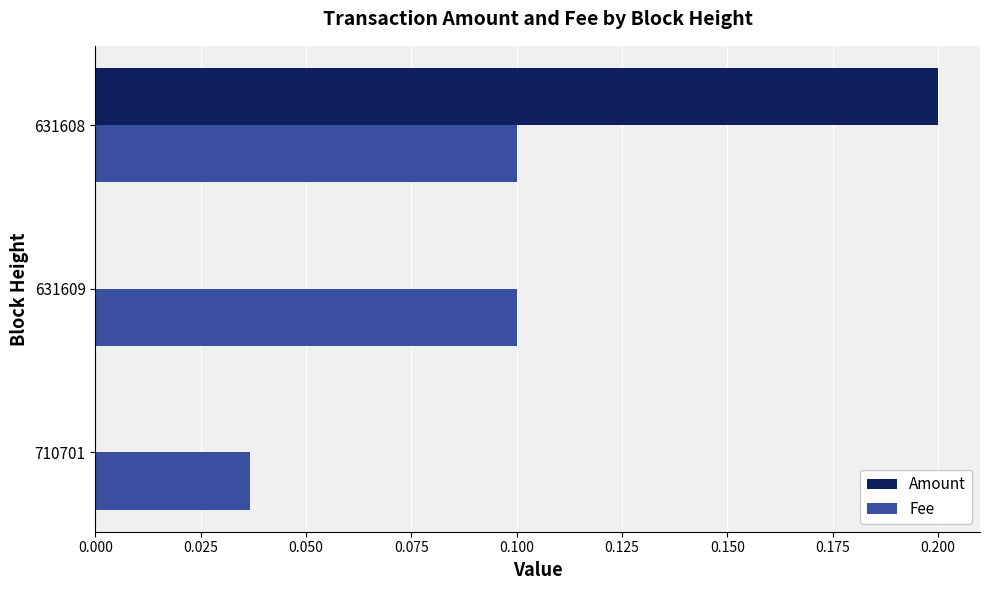

At which category is the sum across all series the highest?

631608